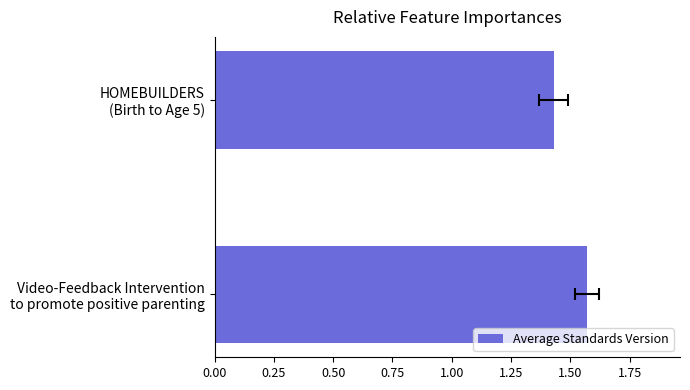

Reading left to right, list all the values displayed in this chart.

1.6	1.4